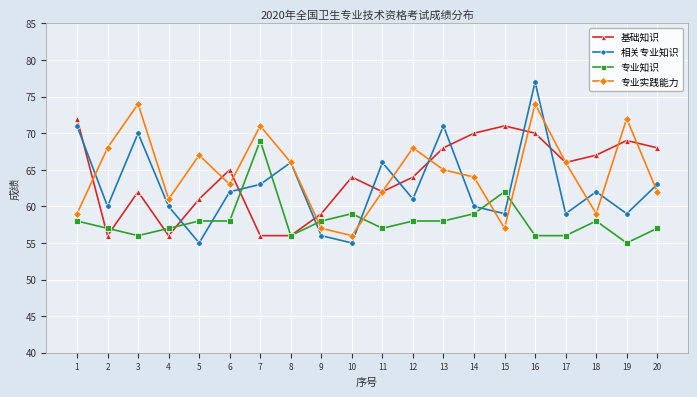

Reading right to left, extract all data points from this chart.

基础知识: 20=68	19=69	18=67	17=66	16=70	15=71	14=70	13=68	12=64	11=62	10=64	9=59	8=56	7=56	6=65	5=61	4=56	3=62	2=56	1=72
相关专业知识: 20=63	19=59	18=62	17=59	16=77	15=59	14=60	13=71	12=61	11=66	10=55	9=56	8=66	7=63	6=62	5=55	4=60	3=70	2=60	1=71
专业知识: 20=57	19=55	18=58	17=56	16=56	15=62	14=59	13=58	12=58	11=57	10=59	9=58	8=56	7=69	6=58	5=58	4=57	3=56	2=57	1=58
专业实践能力: 20=62	19=72	18=59	17=66	16=74	15=57	14=64	13=65	12=68	11=62	10=56	9=57	8=66	7=71	6=63	5=67	4=61	3=74	2=68	1=59